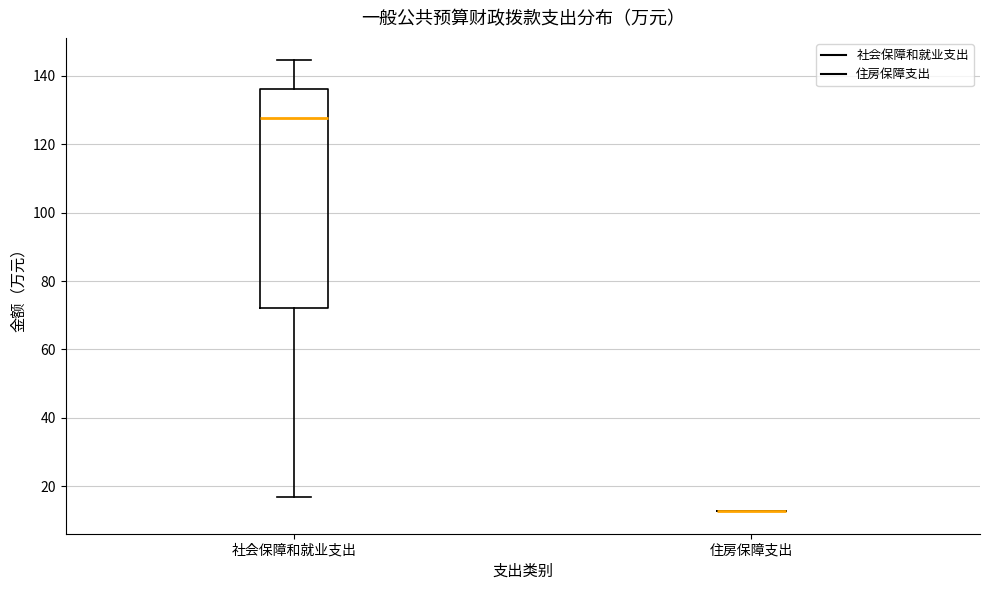

Which box is the tallest, from its lower edge to its upper edge?

社会保障和就业支出